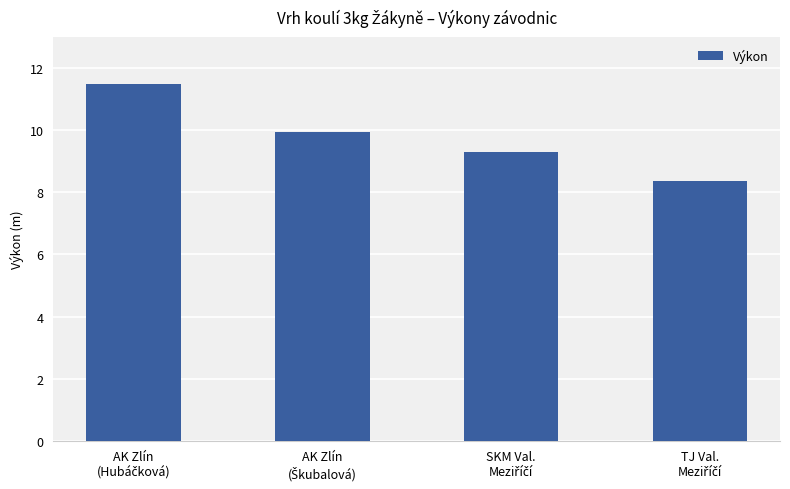

What is the value of the 1st bar from the left?

11.5